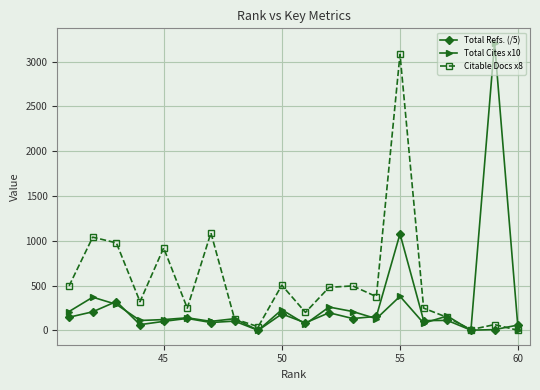

True or false: Citable Docs x8 and Total Cites x10 cross at least once.

True